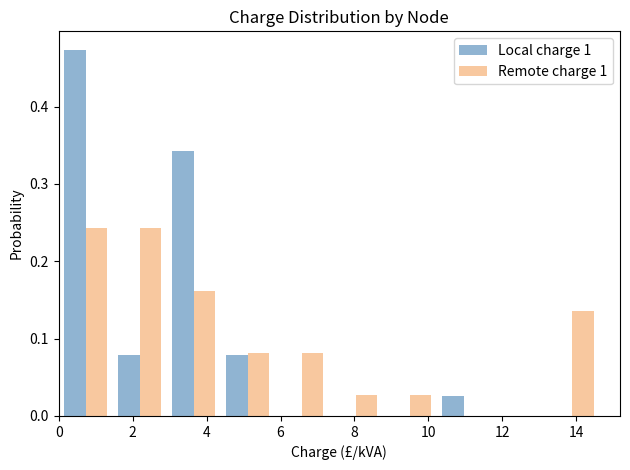

Reading left to right, transcribe this chart: for each range on the x-axis, give the height of each series' bar. Neither the bar edges nor the heights are printed on the chart, so give them approximately, as read against the axes.

0.0 to 1.4: Local charge 1=0.47	Remote charge 1=0.24
1.4 to 3.0: Local charge 1=0.08	Remote charge 1=0.24
3.0 to 4.4: Local charge 1=0.34	Remote charge 1=0.16
4.4 to 5.8: Local charge 1=0.08	Remote charge 1=0.08
5.8 to 7.4: Local charge 1=0	Remote charge 1=0.08
7.4 to 8.8: Local charge 1=0	Remote charge 1=0.03
8.8 to 10.2: Local charge 1=0	Remote charge 1=0.03
10.2 to 11.6: Local charge 1=0.03	Remote charge 1=0
11.6 to 13.2: Local charge 1=0	Remote charge 1=0
13.2 to 14.6: Local charge 1=0	Remote charge 1=0.14